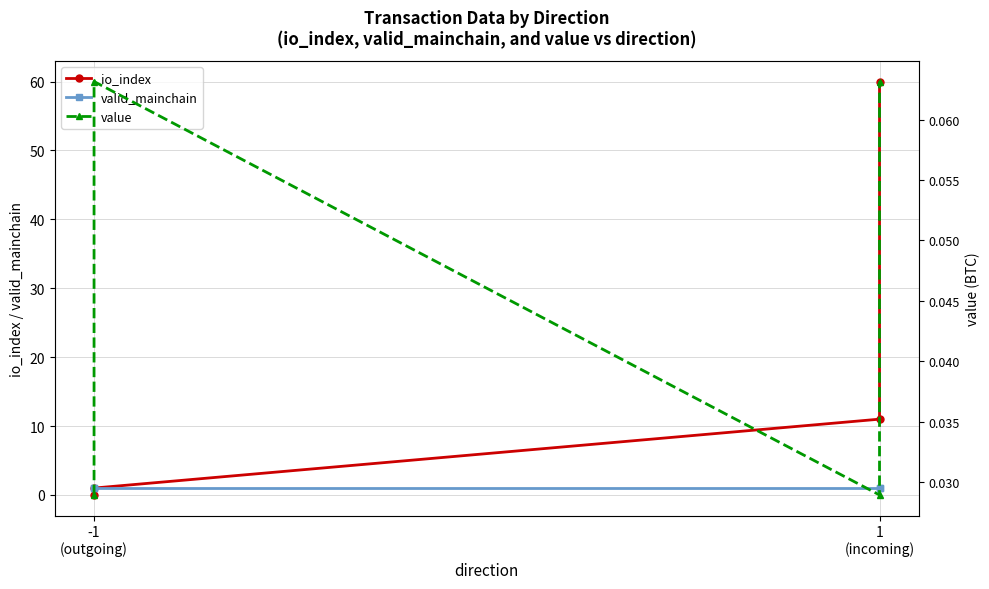

True or false: valid_mainchain has more than 1 interior local peaks.

False